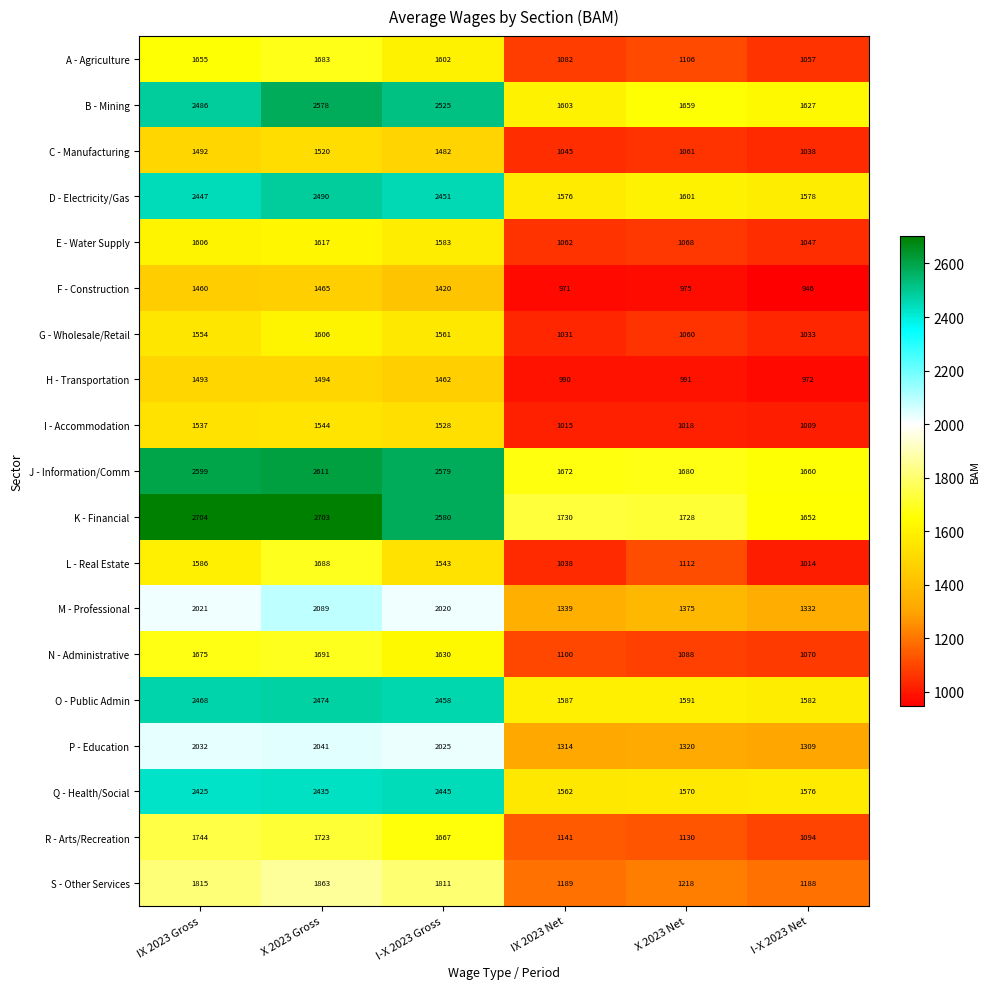

Which series has the largest range (max minus min)?

K - Financial